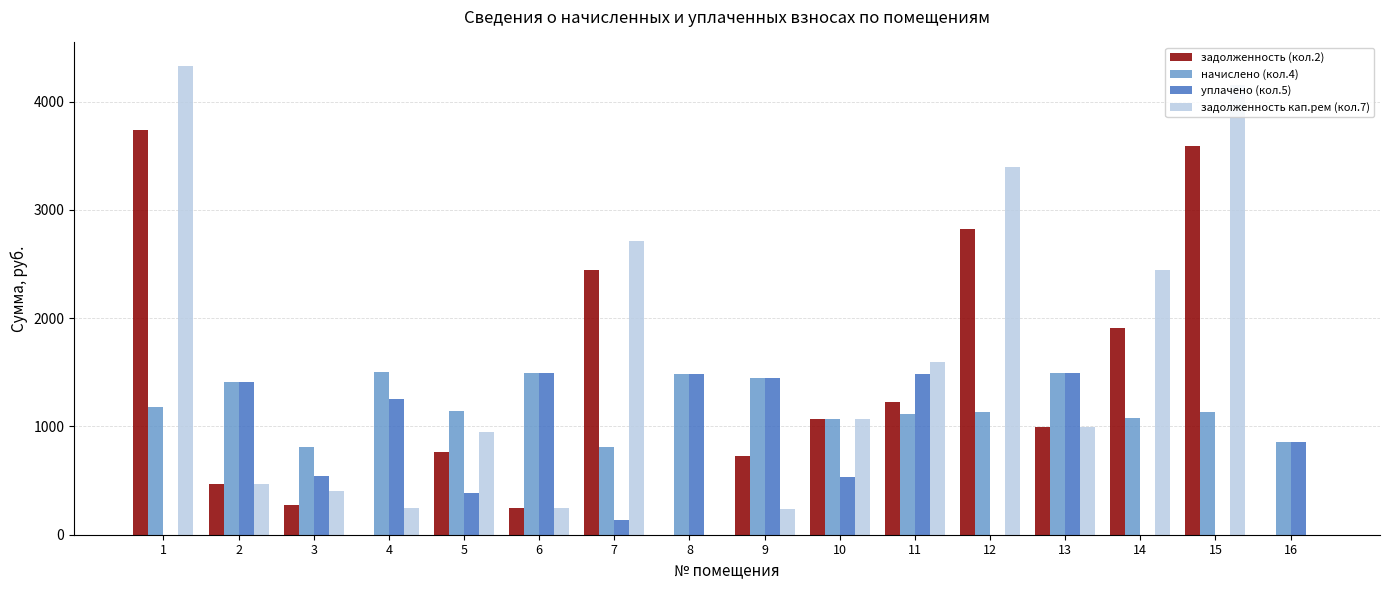

Which series has the largest total across all categories?

задолженность кап.рем (кол.7)